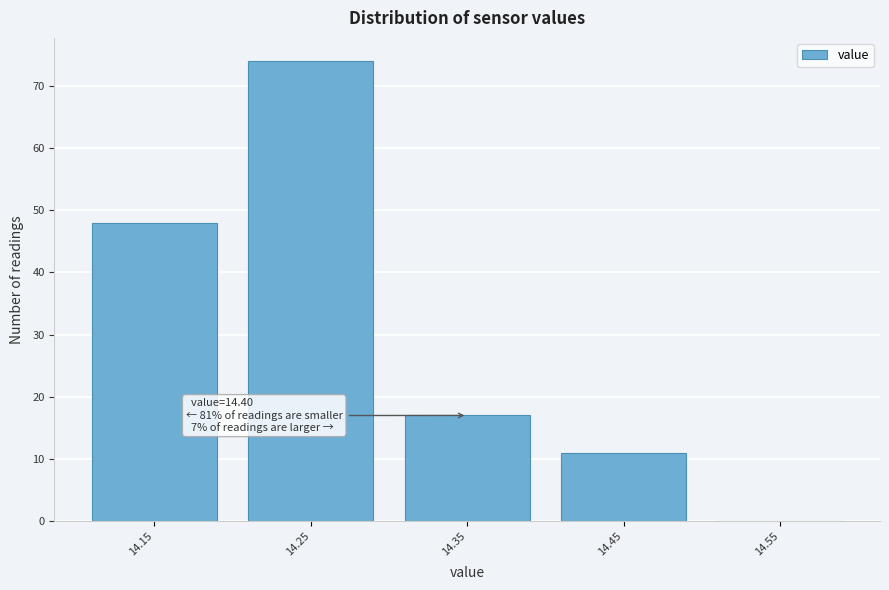

Reading left to right, extract all data points from this chart.

14.15=48	14.25=74	14.35=17	14.45=11	14.55=0